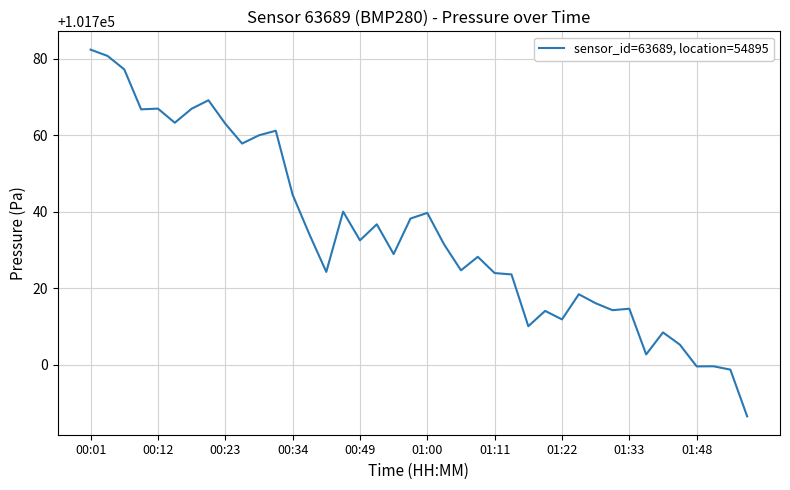

What is the greatest value displayed?

101782.3